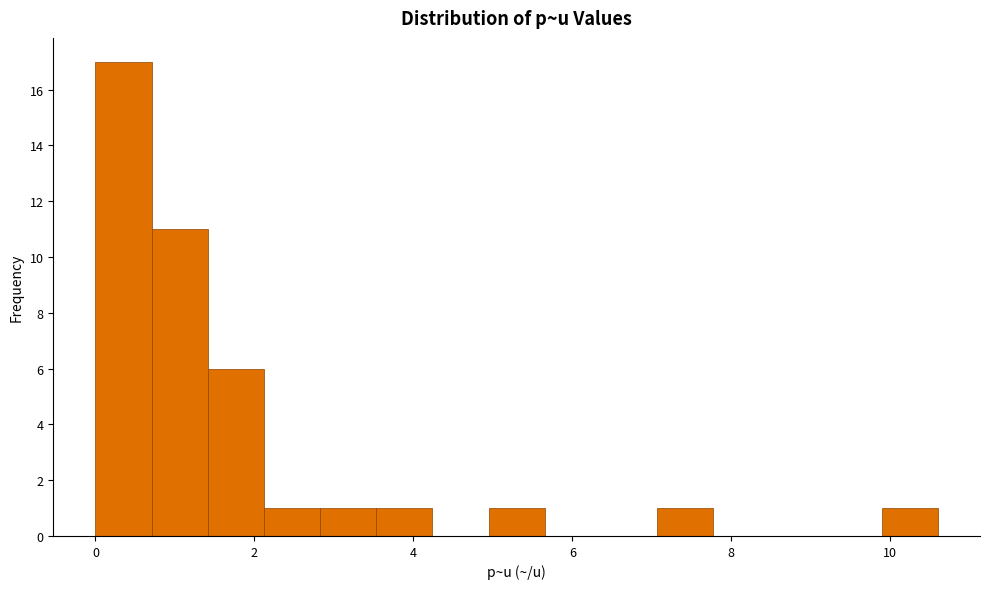

Read against the x-axis, roughly where is the centre of the tallest bar?

0.4